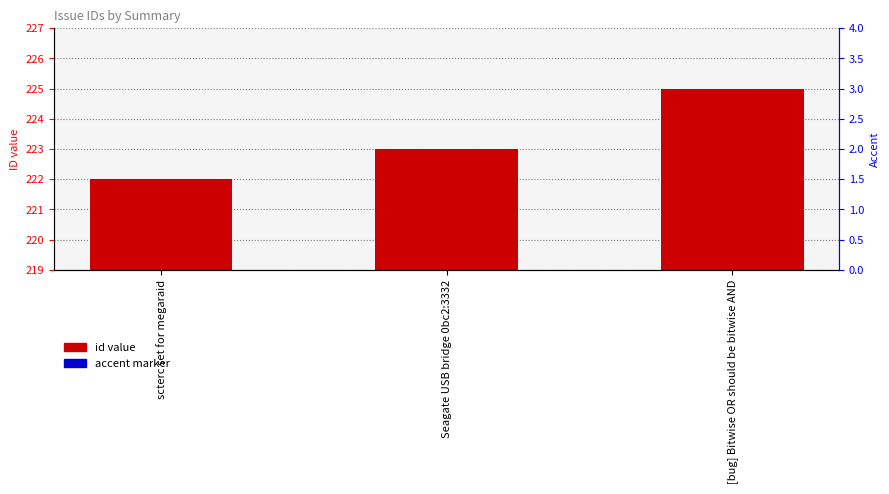

Where is id value nearest to the value 223?

Seagate USB bridge 0bc2:3332